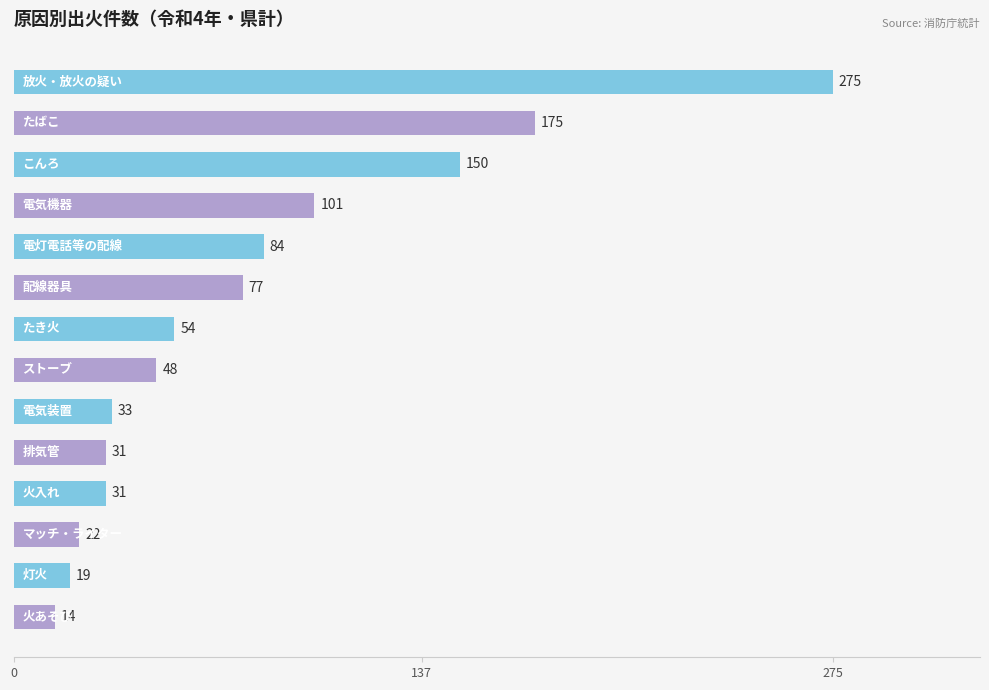

What is the value of the 11th bar from the top?

31